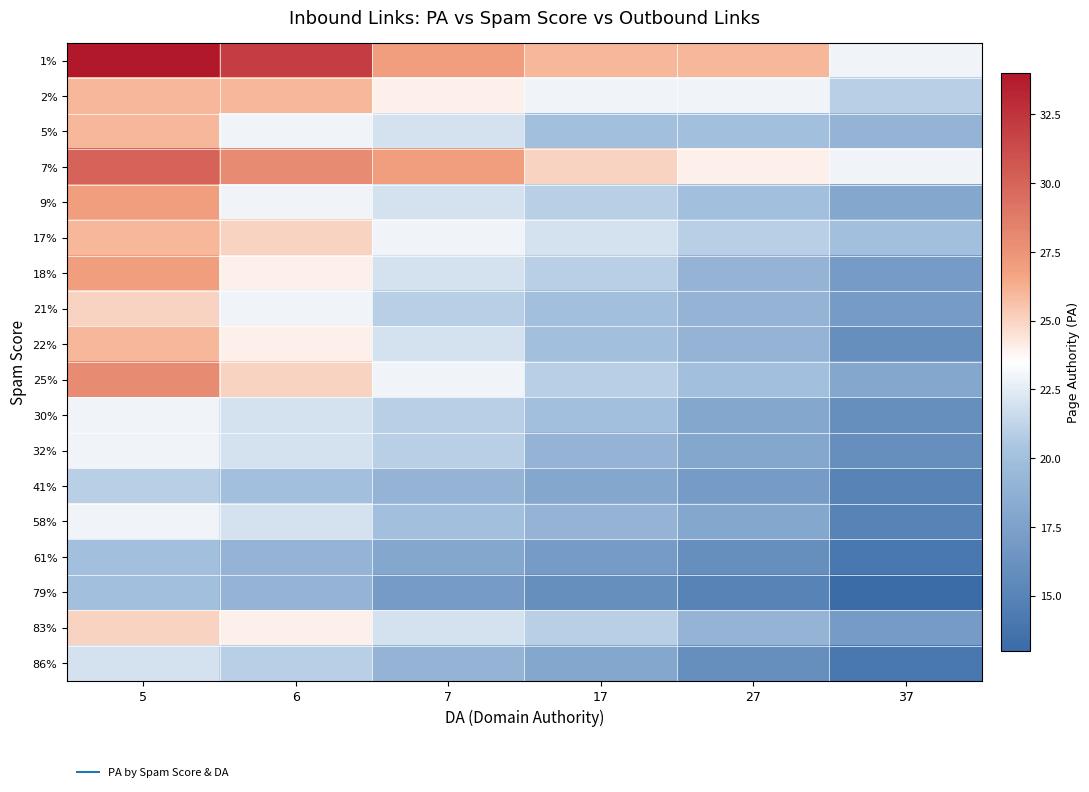

Which series has the largest total across all categories?

1%